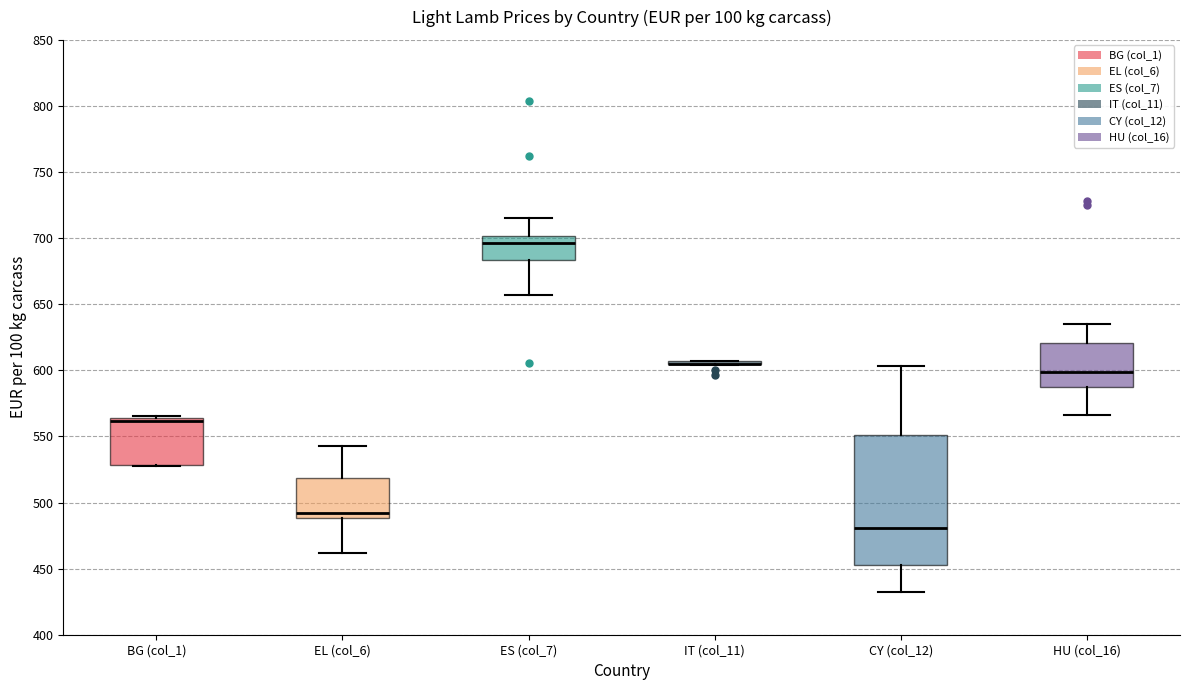

Reading left to right, read every box against the y-axis: the position of its median line, the range the box covers, and the ends of its whiskers. The values are not printed on the chart, so give them approximately, as read against the axis.

BG (col_1): median 560, box 530 to 565, whiskers 530 to 565 (just above the box's upper edge)
EL (col_6): median 490 (just above the box's lower edge), box 490 to 520, whiskers 460 to 545
ES (col_7): median 695, box 685 to 700, whiskers 655 to 715
IT (col_11): box collapsed to a line at 605, whiskers 605 to 605
CY (col_12): median 480, box 455 to 550, whiskers 430 to 605
HU (col_16): median 600, box 585 to 620, whiskers 565 to 635